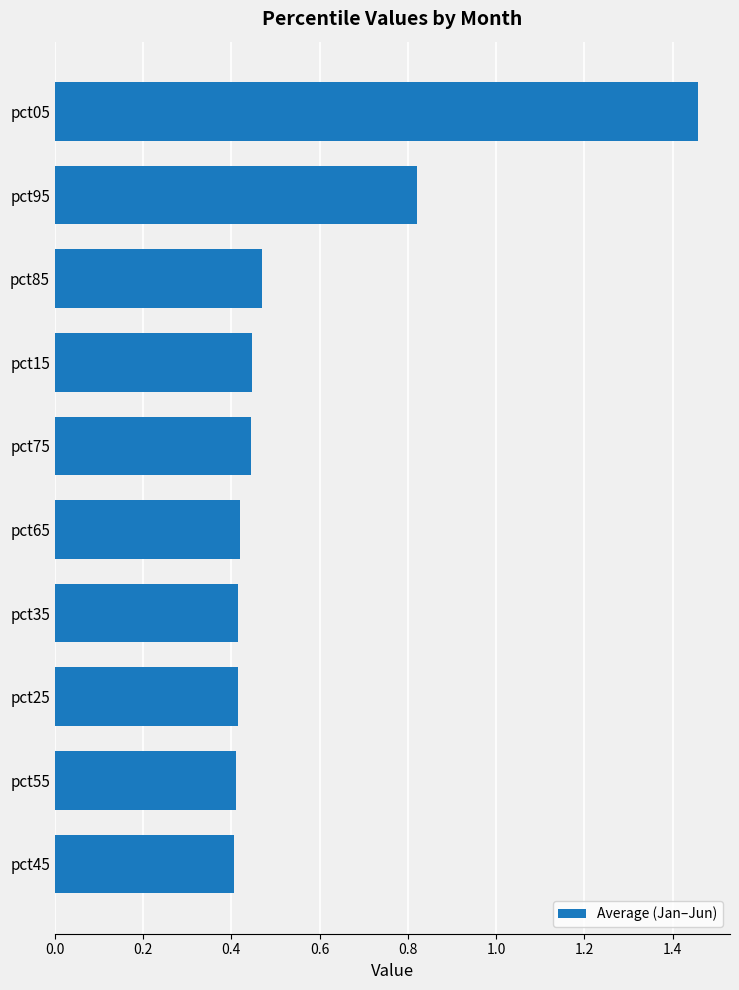

What is the label of the 5th bar from the bottom?

pct65